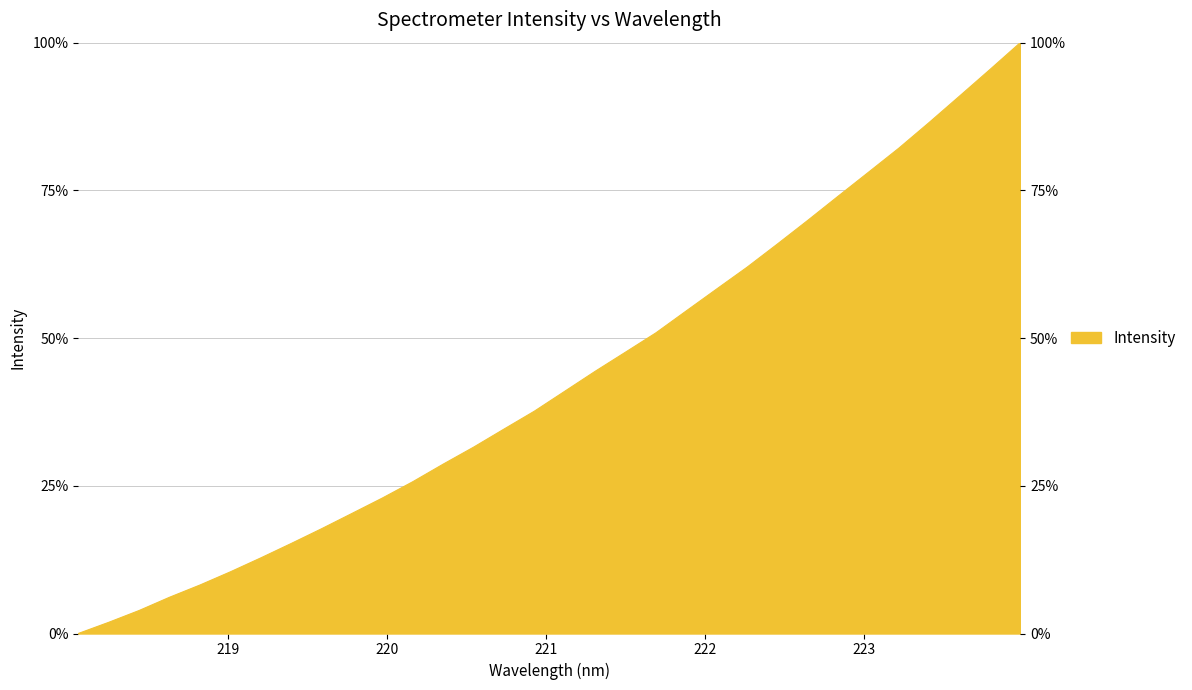

What is the difference between the second highest and second lowest values?

93.6